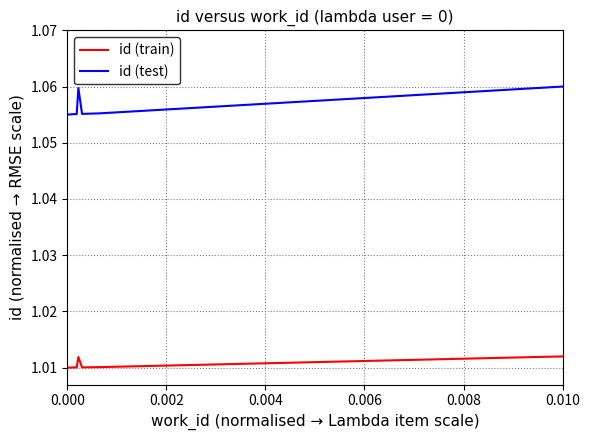

Does the chart have visible grid lines?

Yes